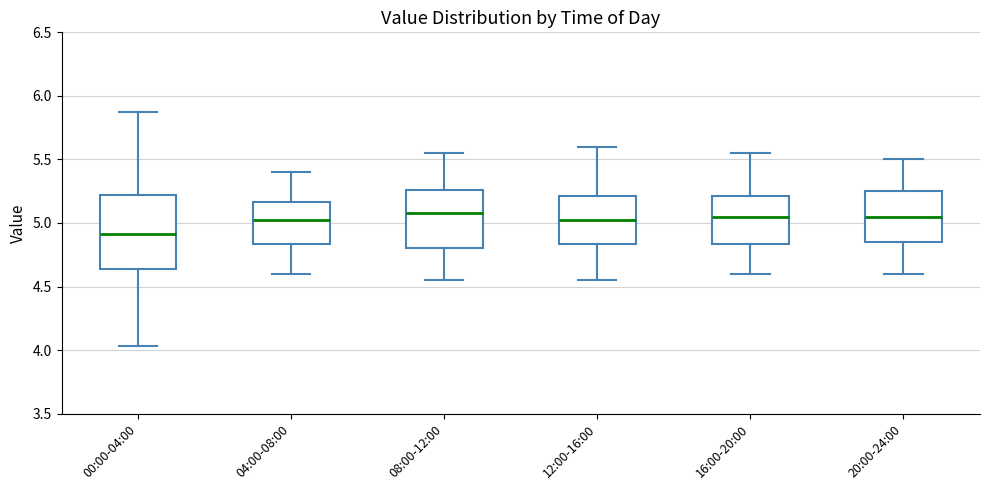

Where does the lower whisker of the box for 04:00-08:00 end on the y-axis? The values are not printed on the chart, so give them approximately, as read against the axis.

4.60